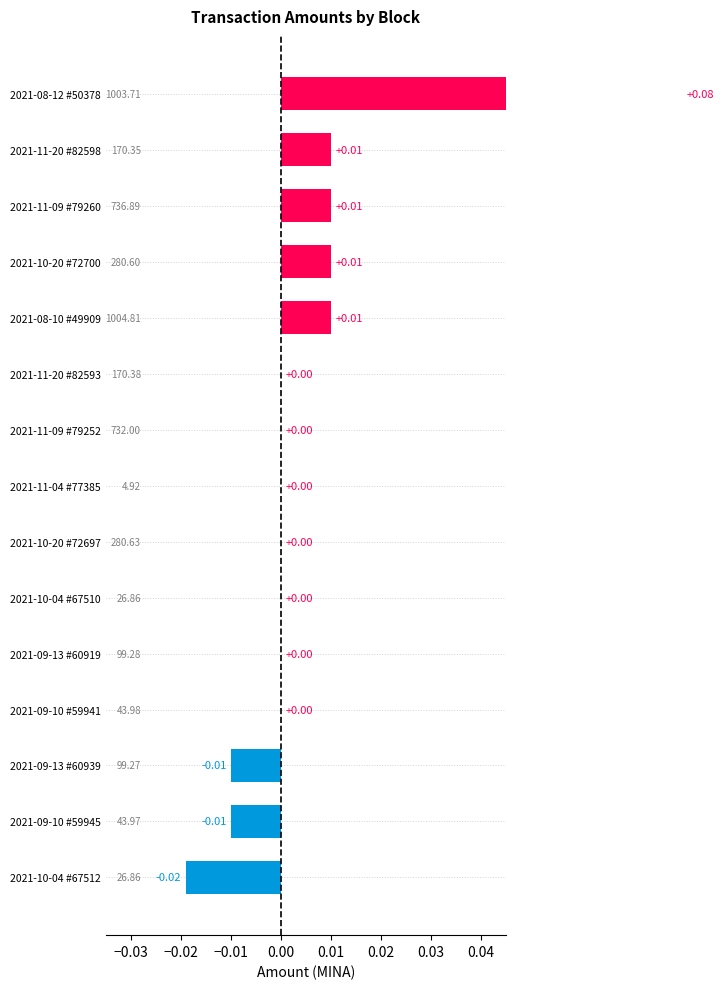

How many values are between 0 and 1?

12